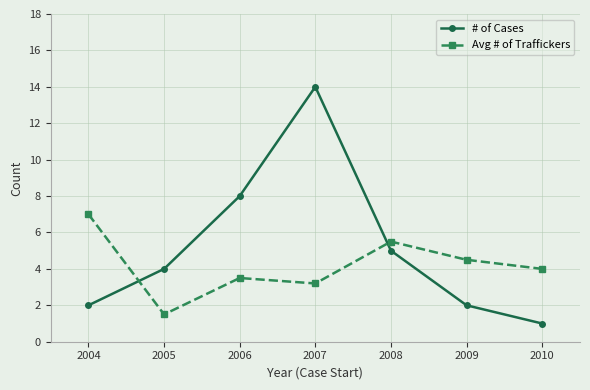

How many distinct data groups are displayed?

2